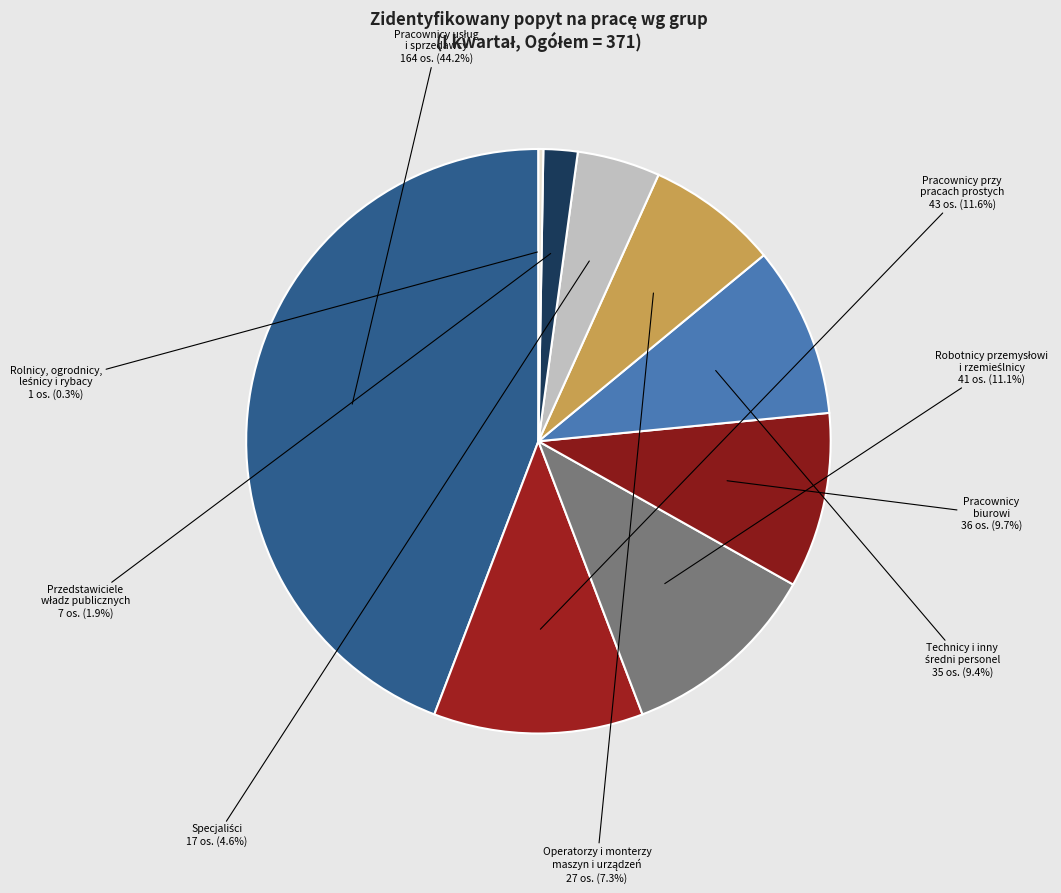

How much of the chart is everything except Pracownicy przy pracach prostych?

88.4%